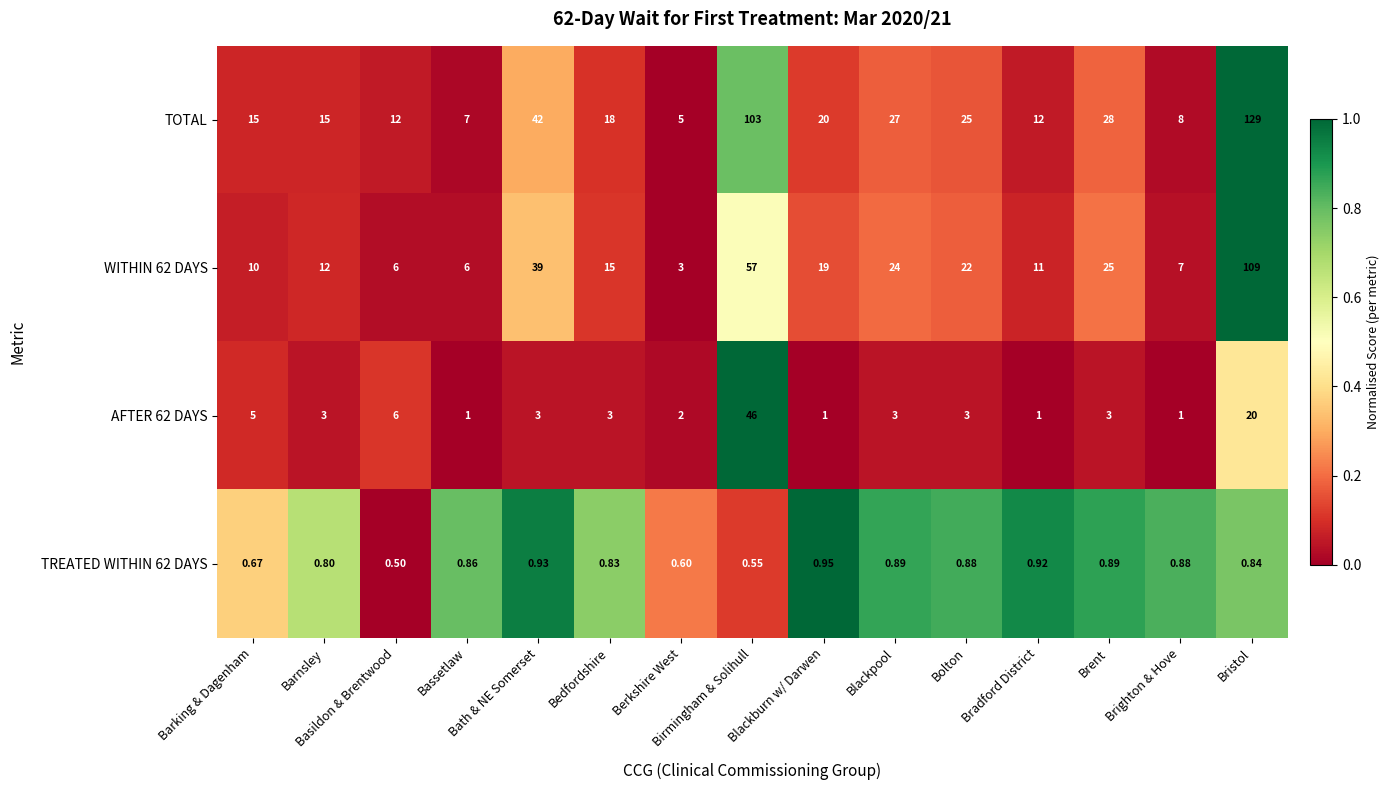

Which series has the largest total across all categories?

TOTAL